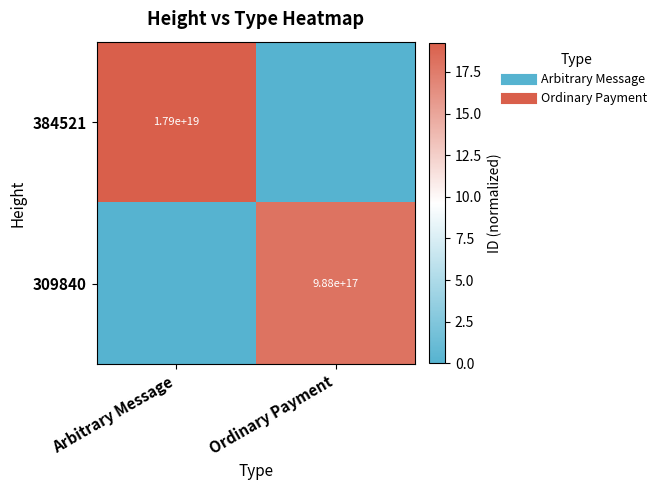

Which label corresponds to the largest value in the chart?

Arbitrary Message